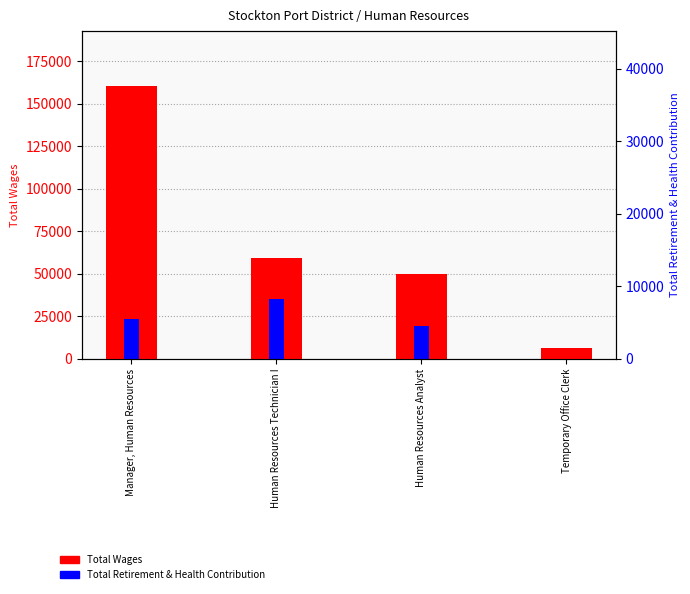

What is the average value of the Total Retirement & Health Contribution series?

19202